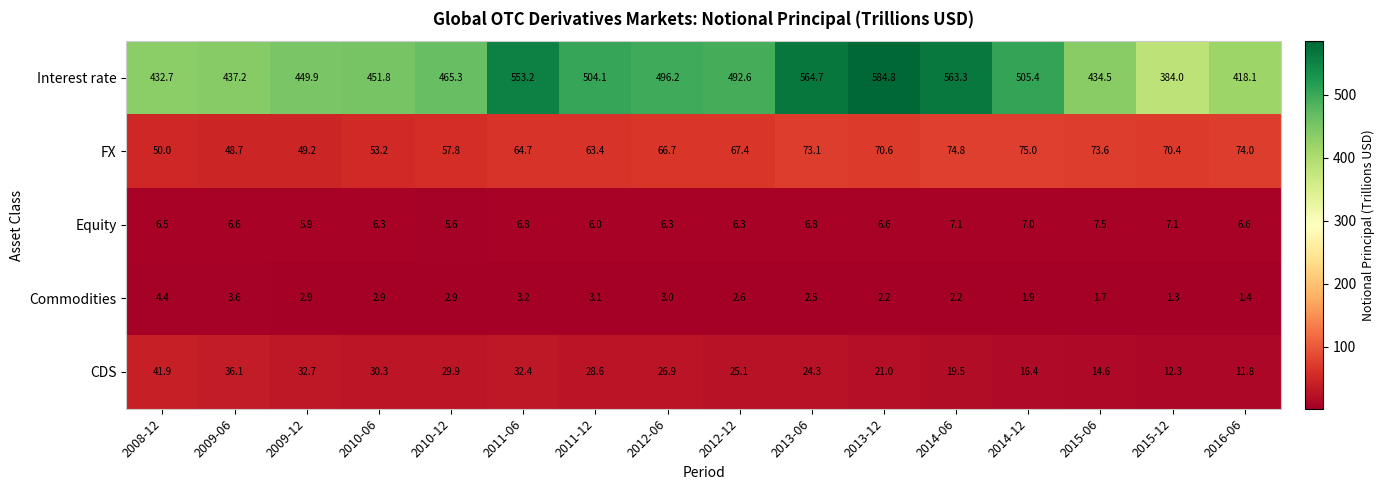

List the series in order of their peak value, highest first.

Interest rate, FX, CDS, Equity, Commodities